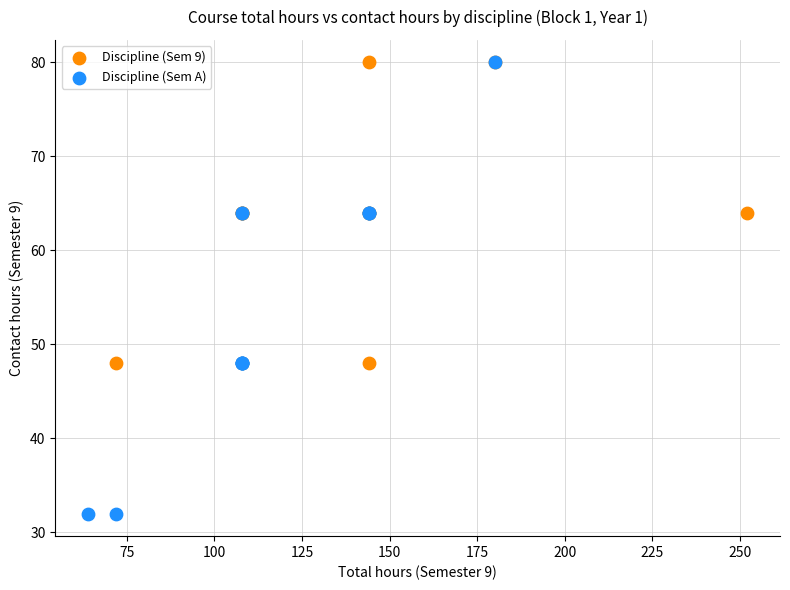

Which series reaches the minimum Y coordinate?

Discipline (Sem A)